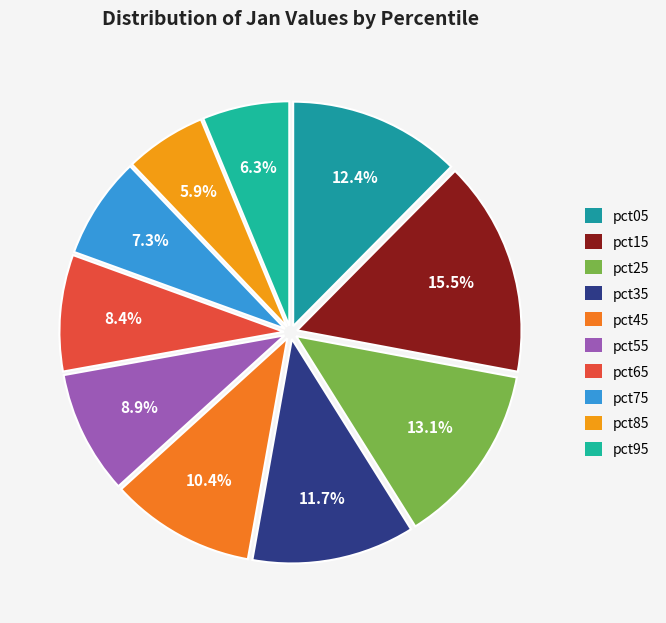

True or false: pct45 accounts for 21% of the total.

False